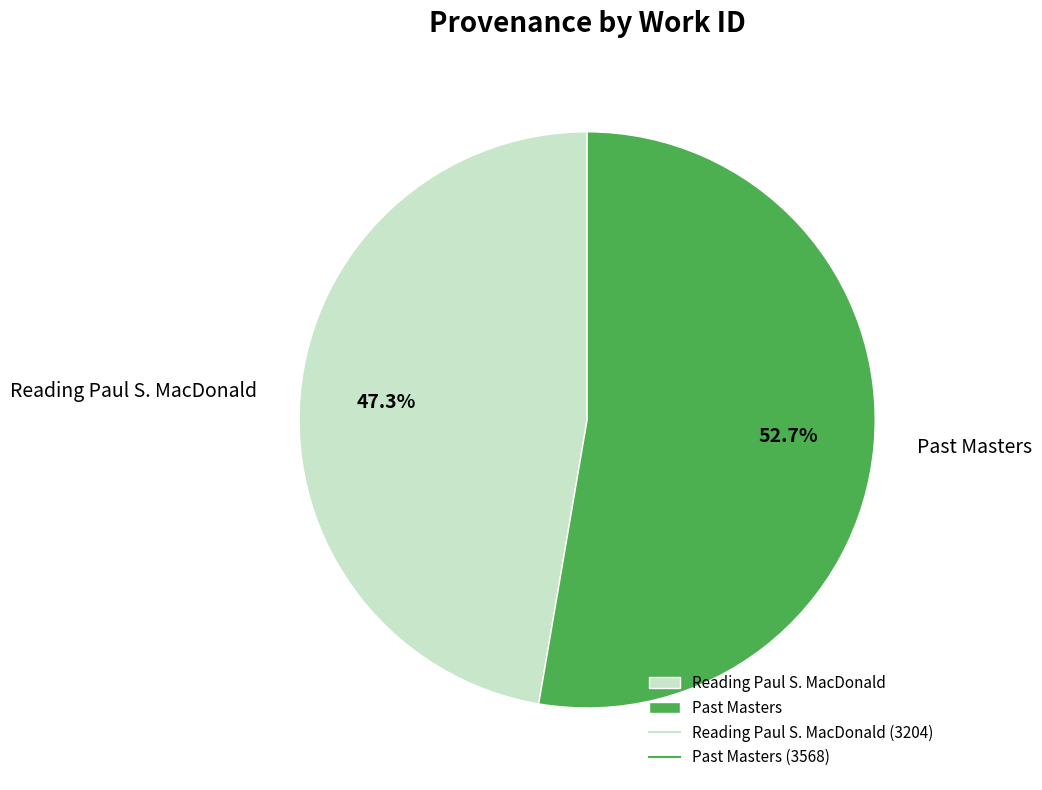

Rank the categories by value from lowest to highest.

Reading Paul S. MacDonald, Past Masters